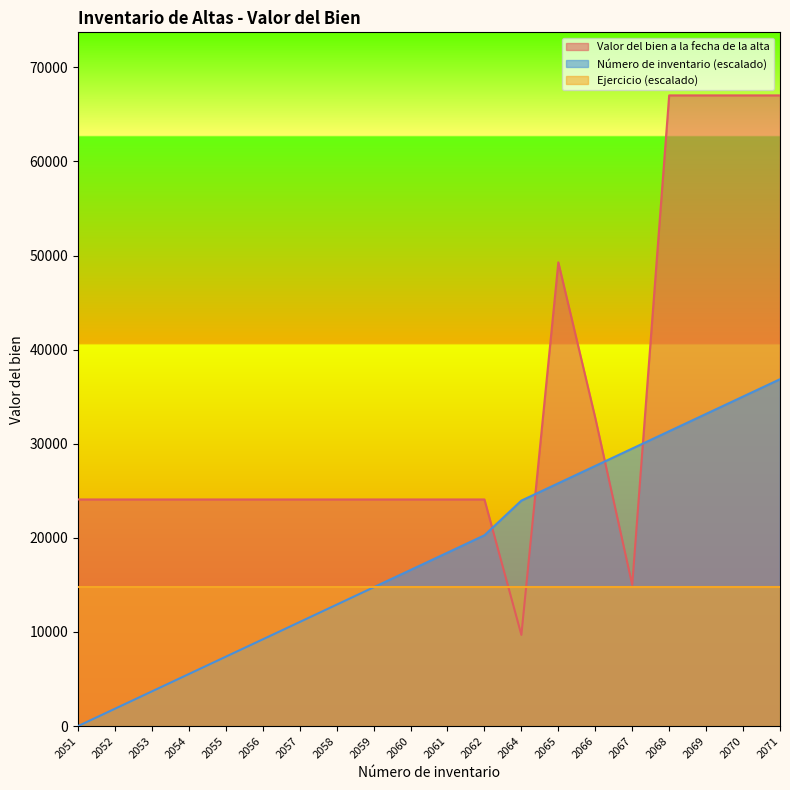

At which label is Valor del bien a la fecha de la alta closest to 38350?

2066